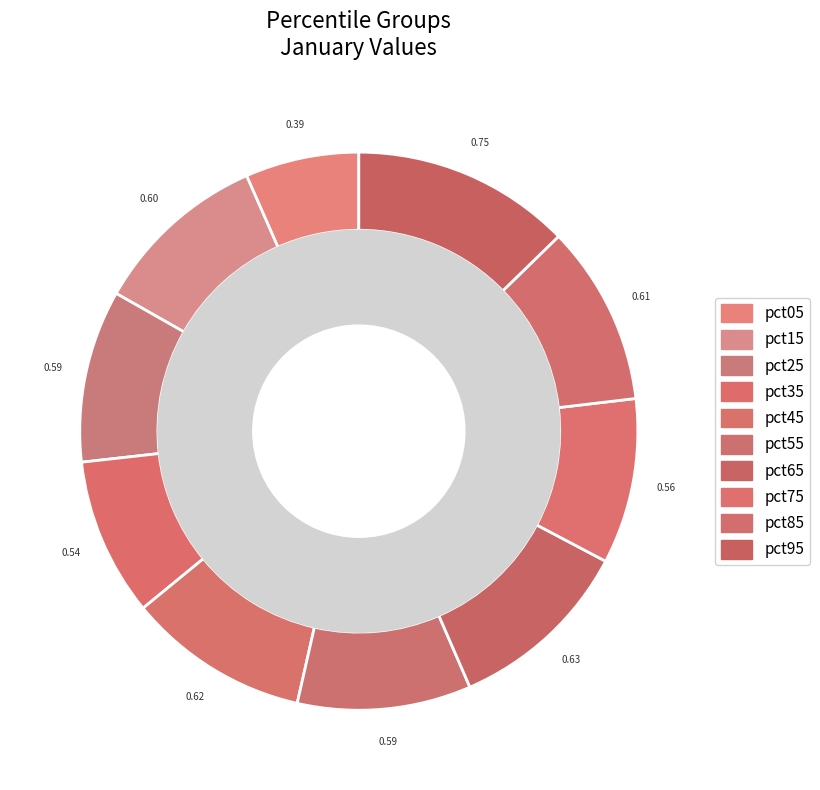

Is there any slice that represents more than half of the pie?

No